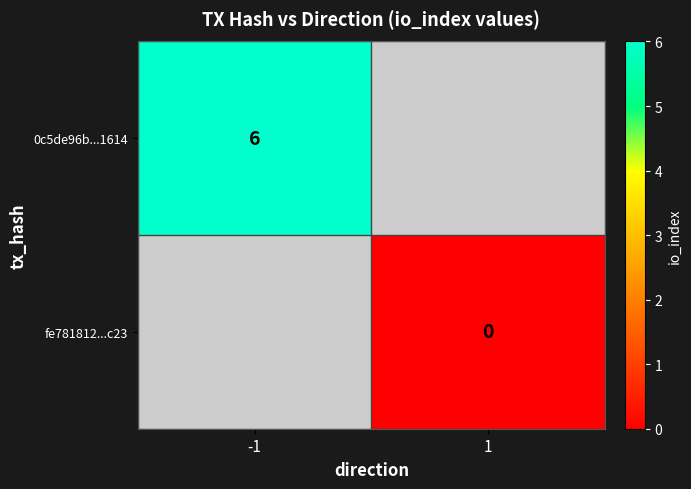

The 0c5de96b...1614 series shows 6 at -1. True or false?

True